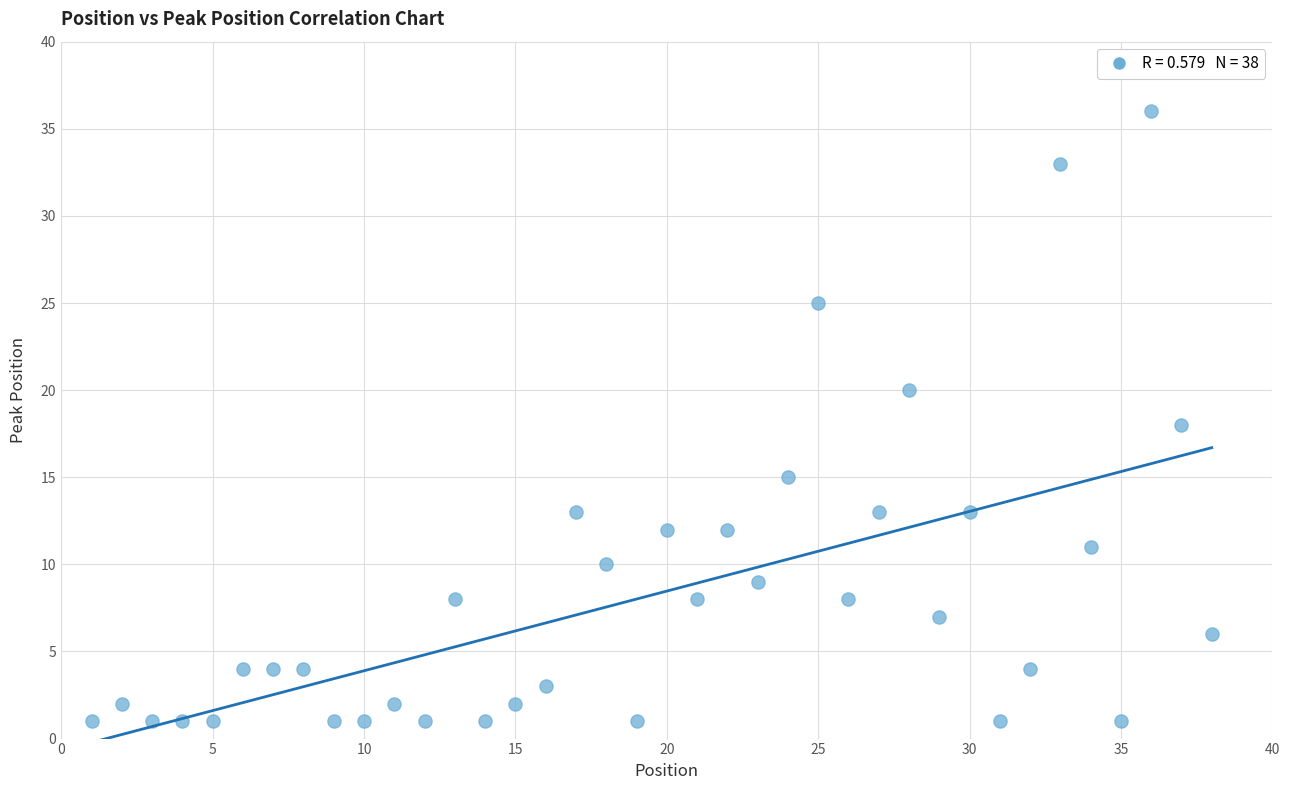

What is the range of Y values (max minus min)?

35